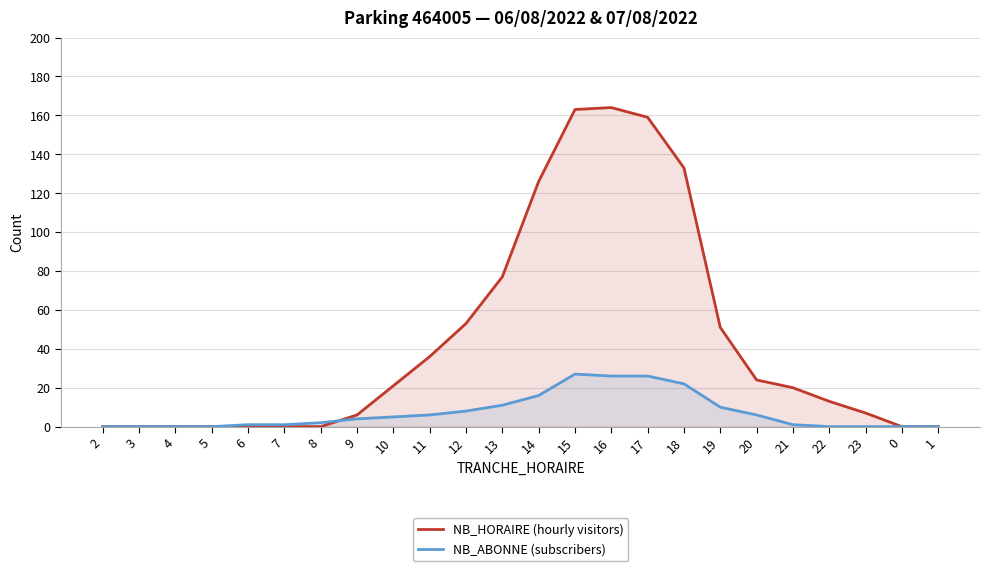

Which category has the lowest value in the NB_HORAIRE (hourly visitors) series?

2